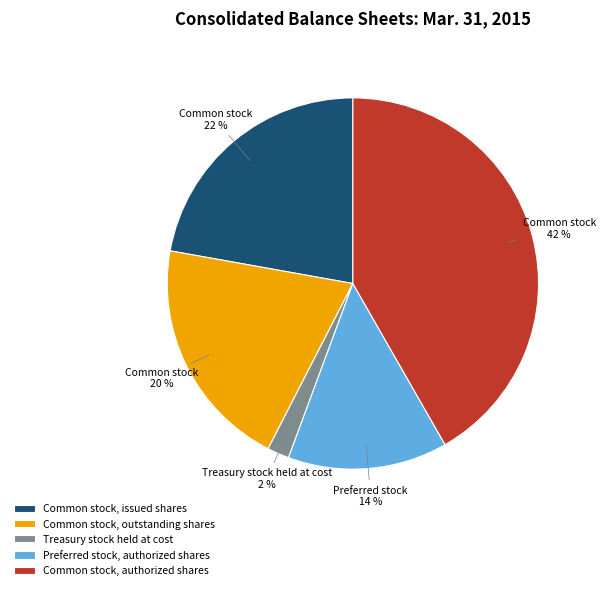

Approximately how many times larger is the value at Common stock, authorized shares compared to Common stock, outstanding shares?

2.1